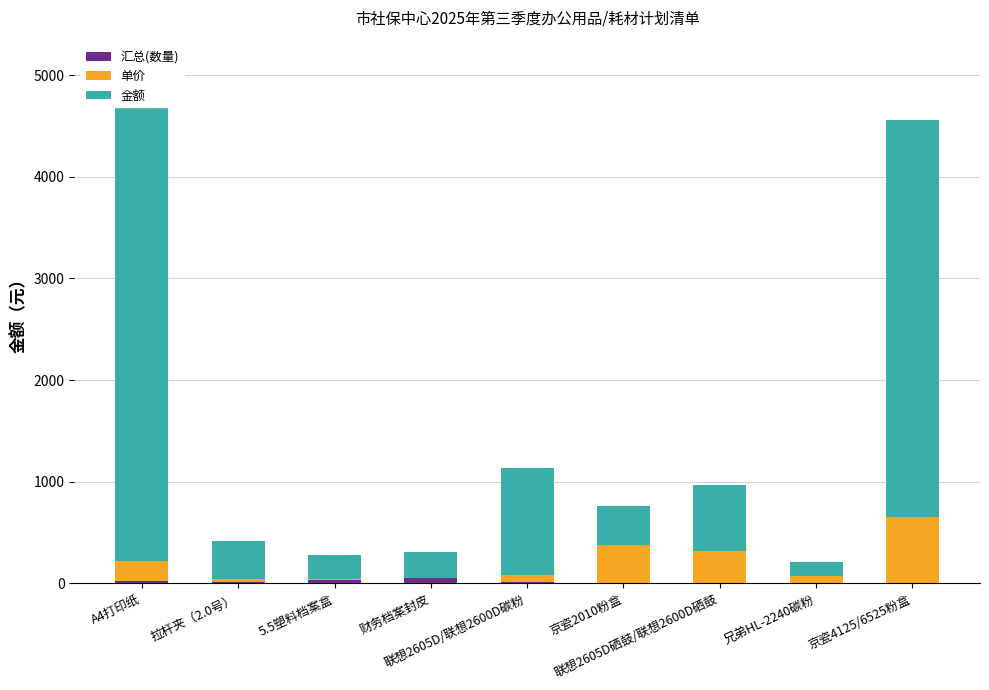

Where does the 单价 series first go above 70?

A4打印纸